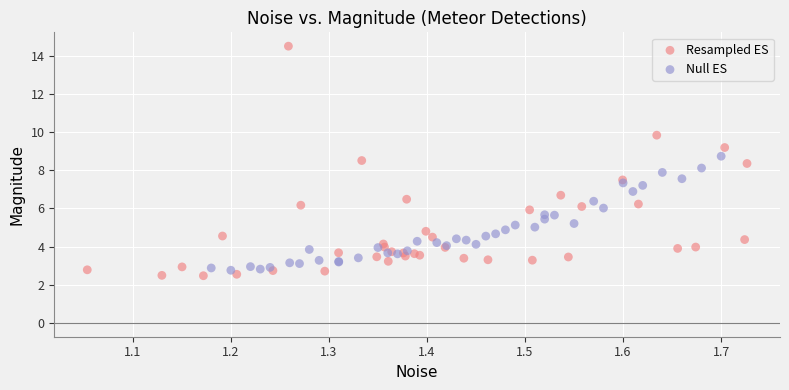

Which series has the widest spread of Y values?

Resampled ES